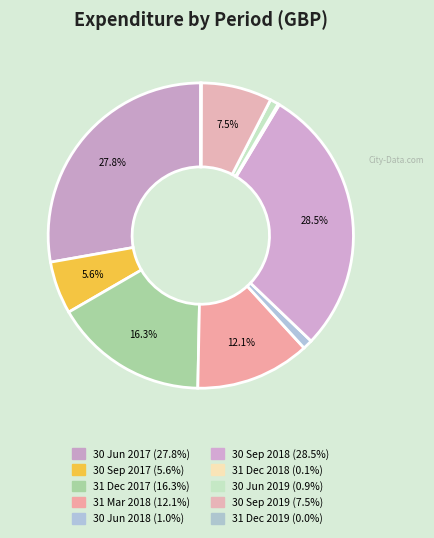

Rank the categories by value from highest to lowest.

30 Sep 2018, 30 Jun 2017, 31 Dec 2017, 31 Mar 2018, 30 Sep 2019, 30 Sep 2017, 30 Jun 2018, 30 Jun 2019, 31 Dec 2018, 31 Dec 2019